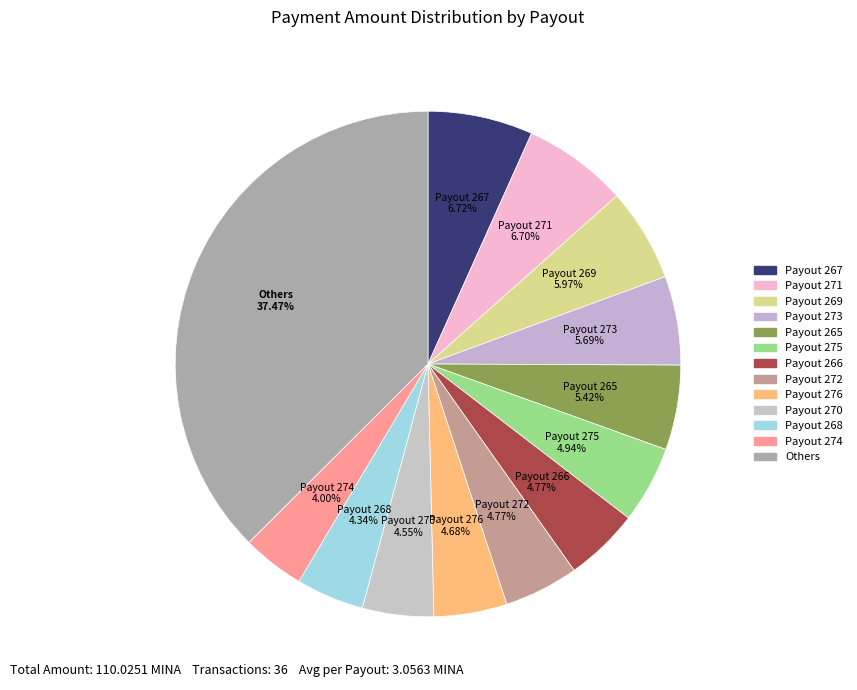

What portion of the pie excludes Payout 266?

95.2%